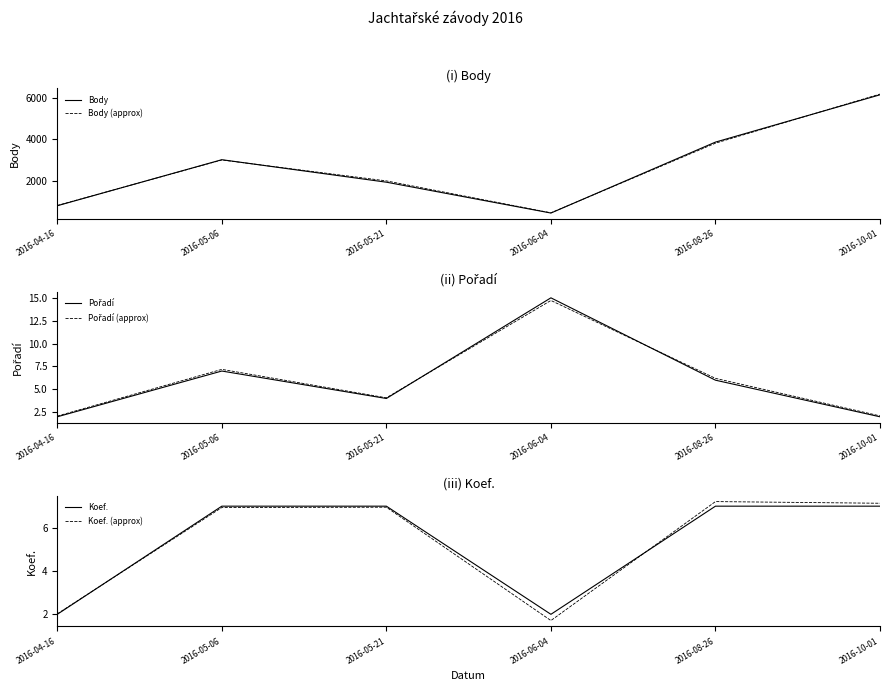

Count the number of categories in the chart.

6